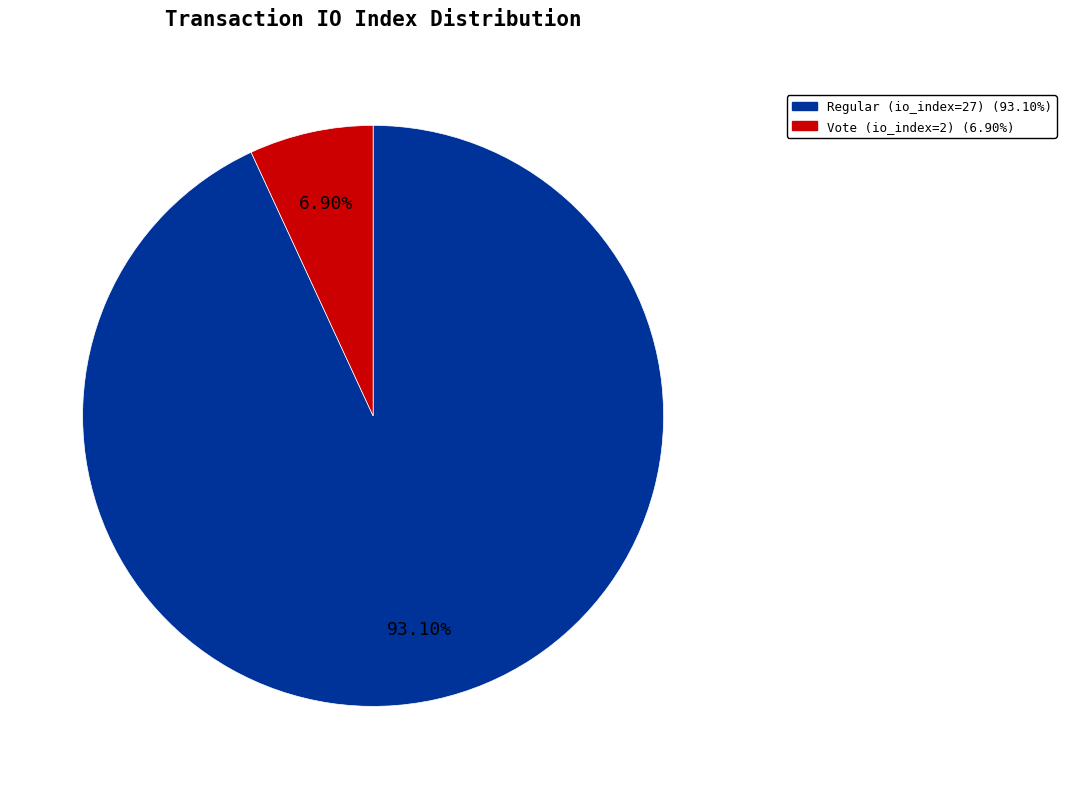

How many segments does this pie chart have?

2